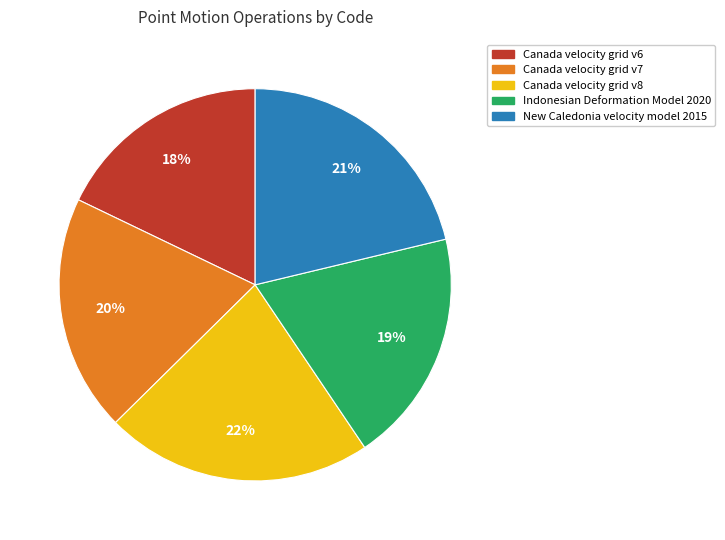

What is the largest slice in the pie chart?

Canada velocity grid v8